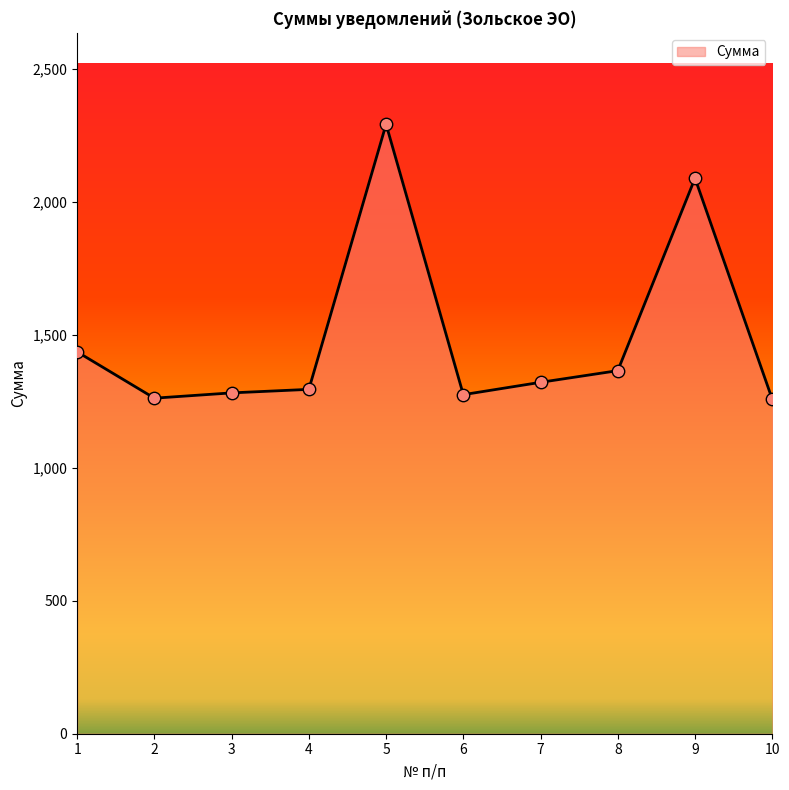

What is the ratio of the value at 7 to the value at 2?

1.0